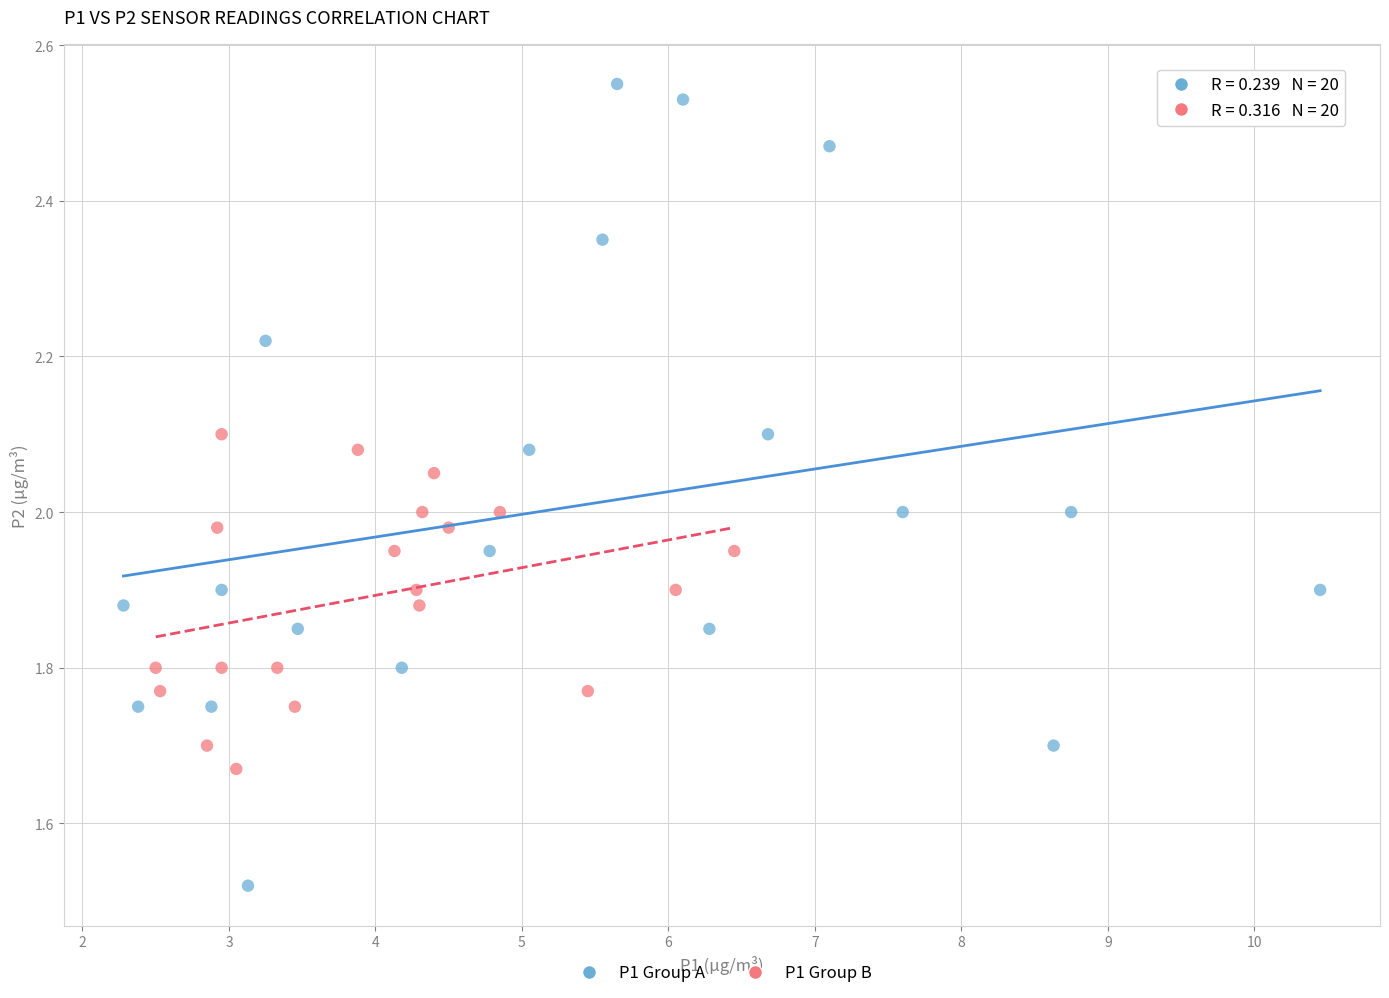

Which series has the largest Y range (max minus min)?

P1 Group A